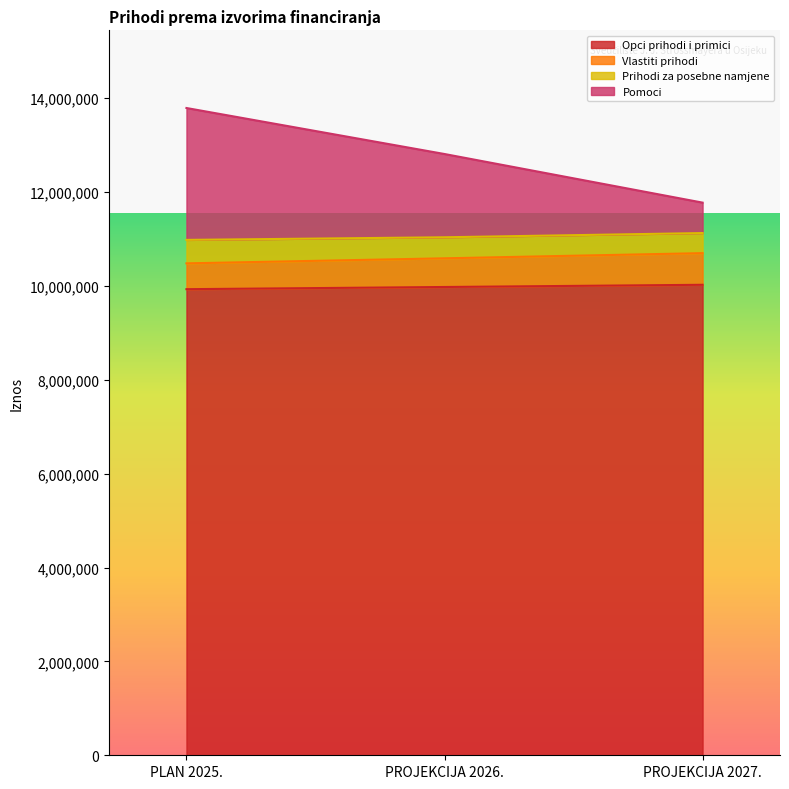

What is the maximum value for Opci prihodi i primici?

10022873